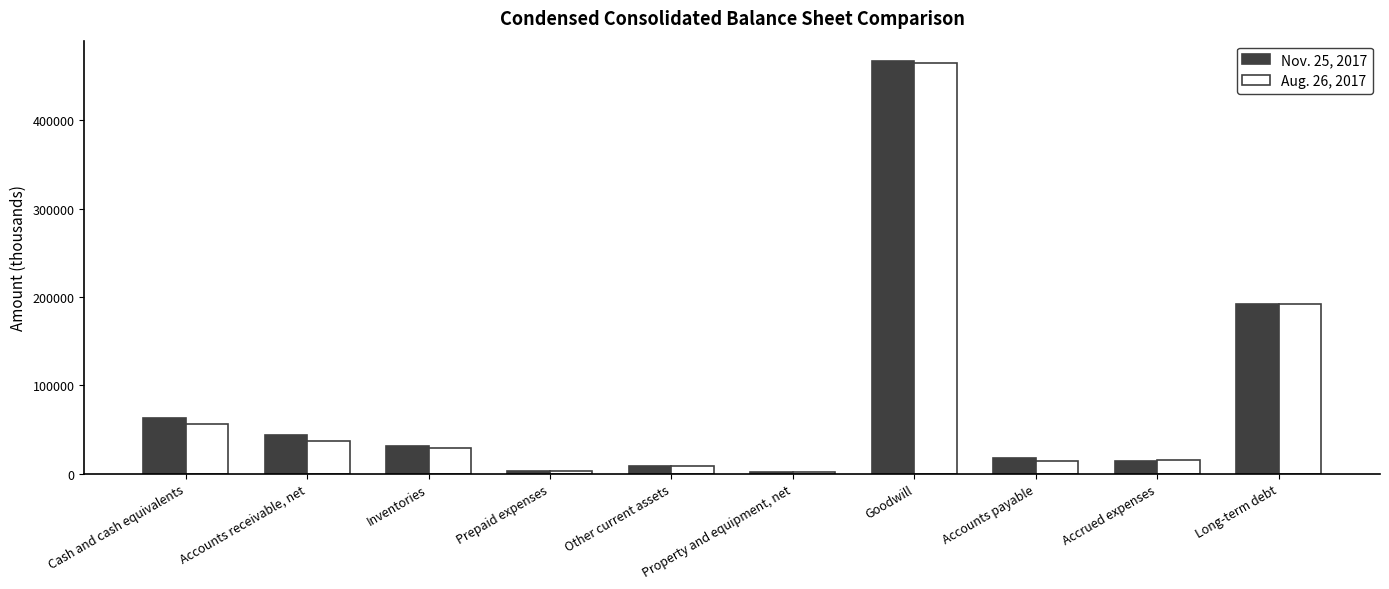

At which label does Aug. 26, 2017 first exceed 29062?

Cash and cash equivalents